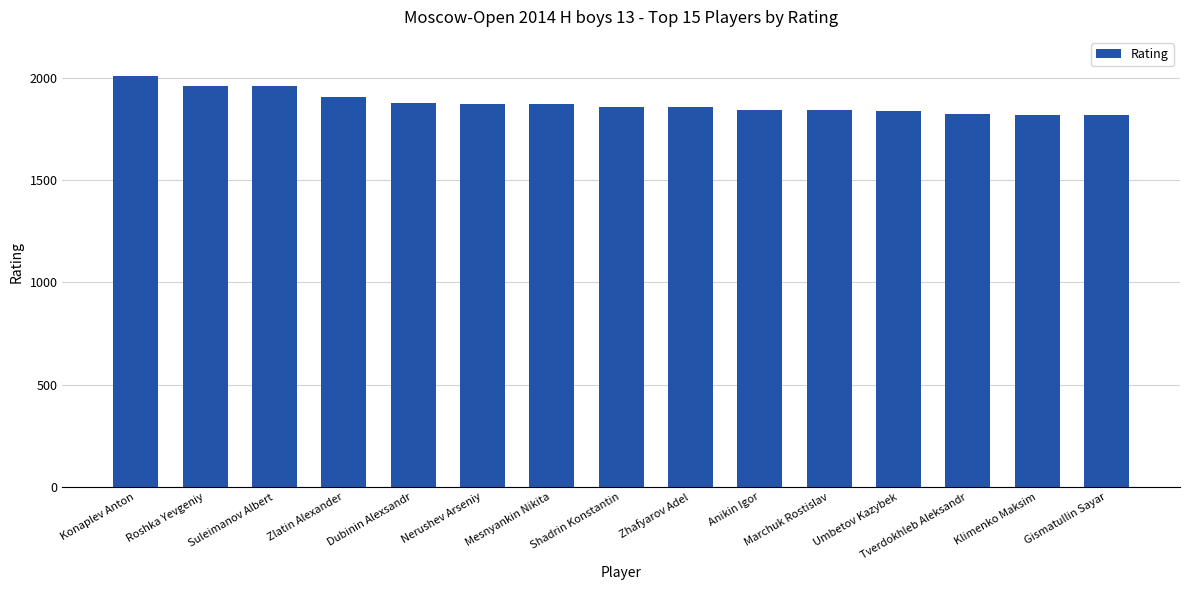

What is the minimum value shown in the chart?

1817